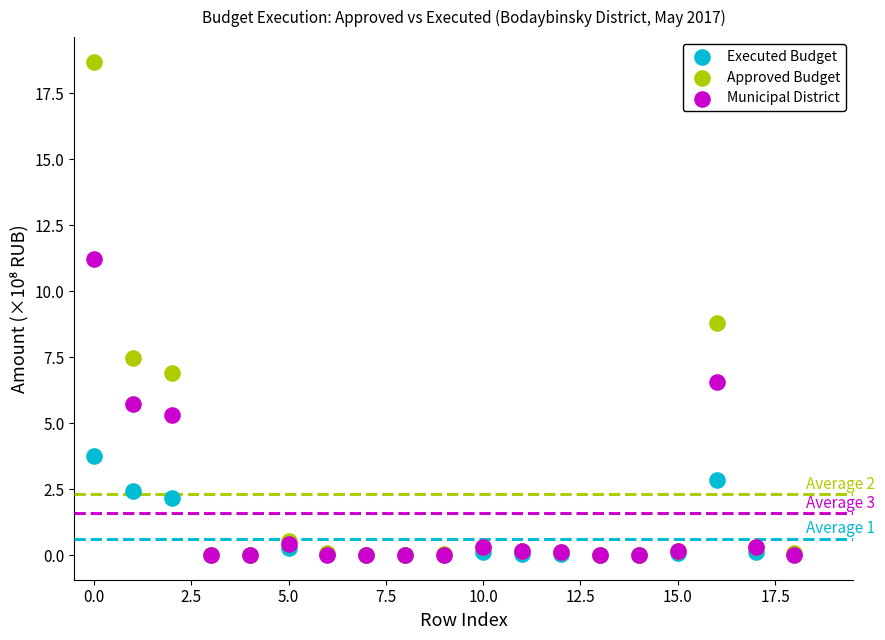

Which series reaches the maximum Y coordinate?

Approved Budget